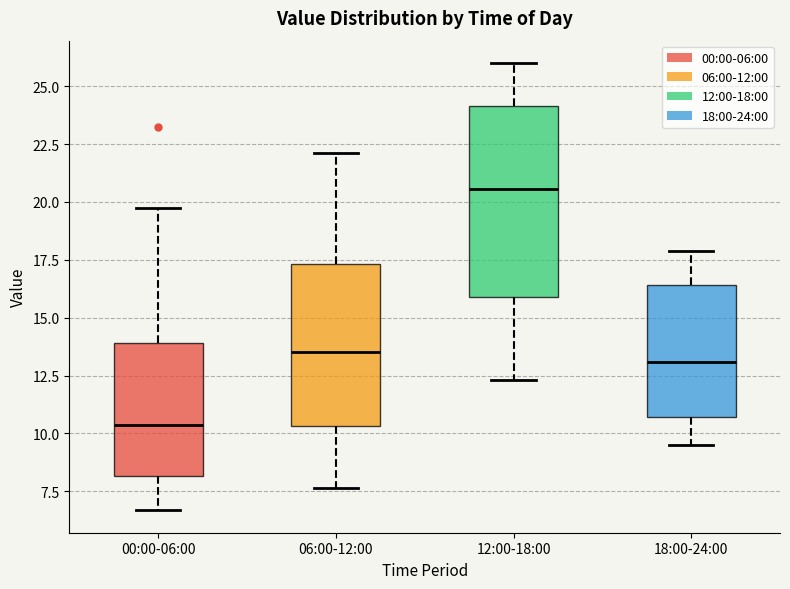

Reading left to right, transcribe this box plot: for each box, give where its median line is, the range the box spans, and where its two whiskers end, as read against the y-axis. The values are not printed on the chart, so give them approximately, as read against the axis.

00:00-06:00: median 10.5, box 8.0 to 14.0, whiskers 6.5 to 20.0
06:00-12:00: median 13.5, box 10.5 to 17.5, whiskers 7.5 to 22.0
12:00-18:00: median 20.5, box 16.0 to 24.0, whiskers 12.5 to 26.0
18:00-24:00: median 13.0, box 10.5 to 16.5, whiskers 9.5 to 18.0